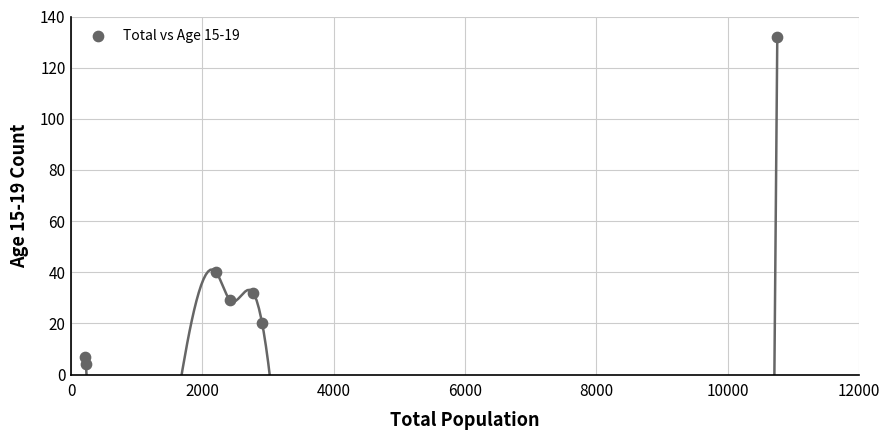

What Y value in the scatter plot is closest to 68?

40